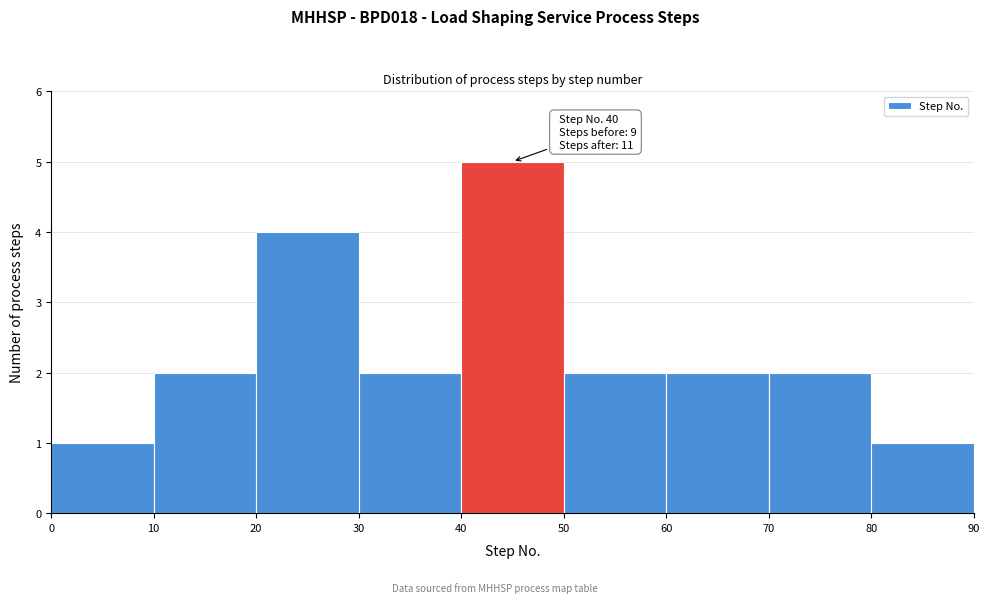

Which range on the x-axis has the tallest bar?

40 to 50